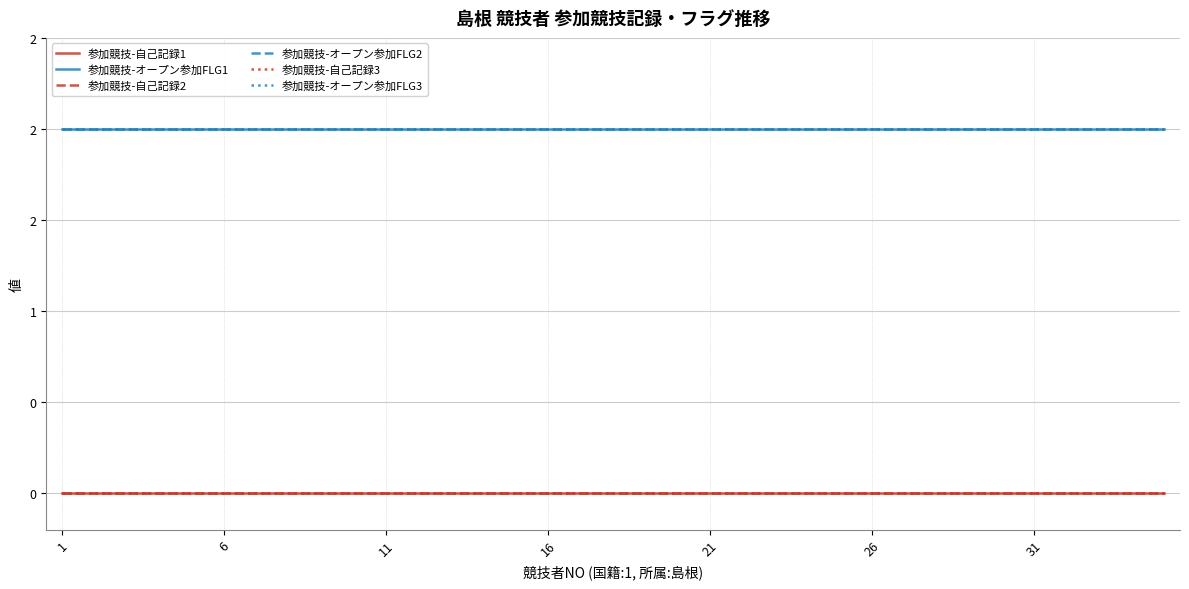

True or false: 参加競技-自己記録1 has more than 0 interior local peaks.

False